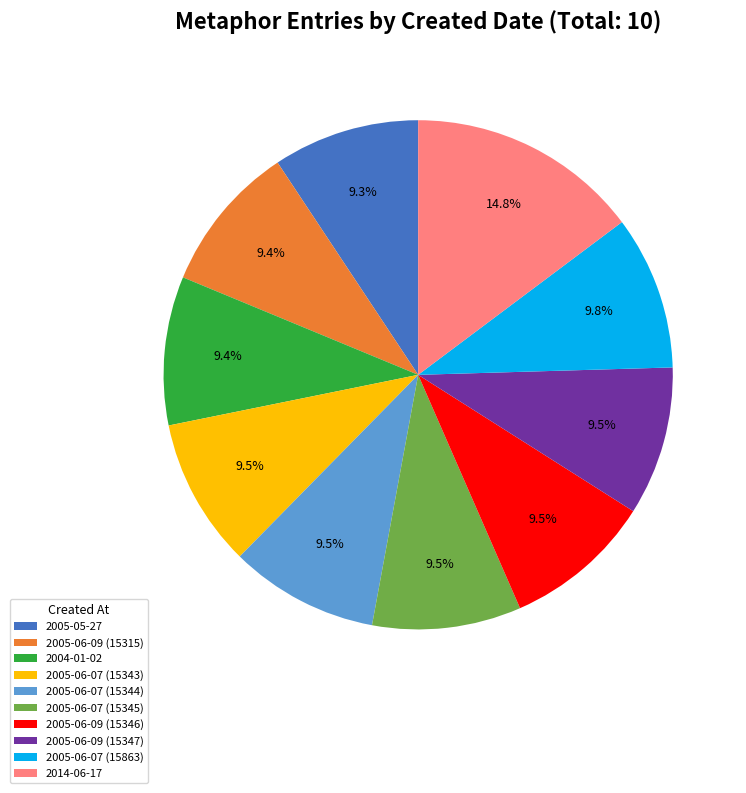

Which slice is the largest?

2014-06-17